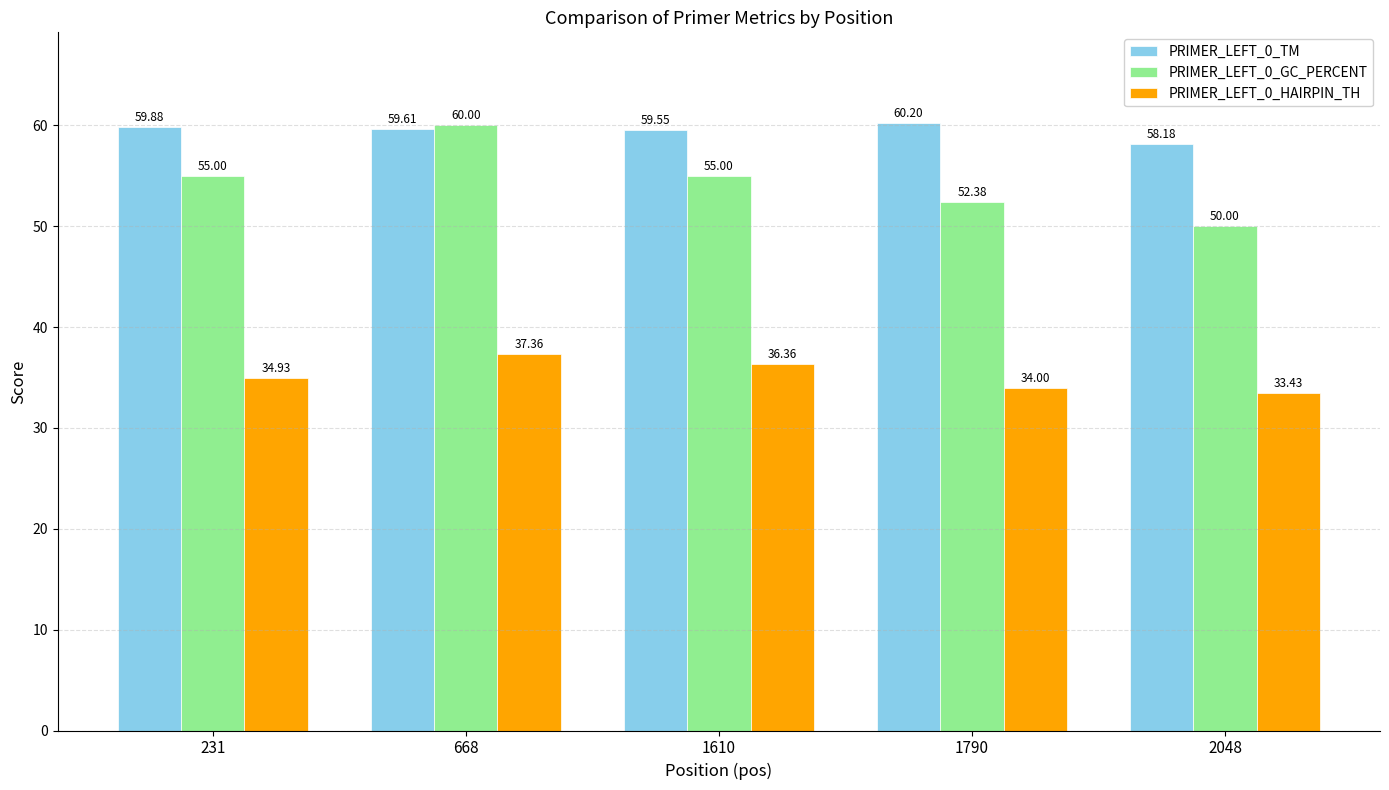

What is the total value across all series at 231?

149.8